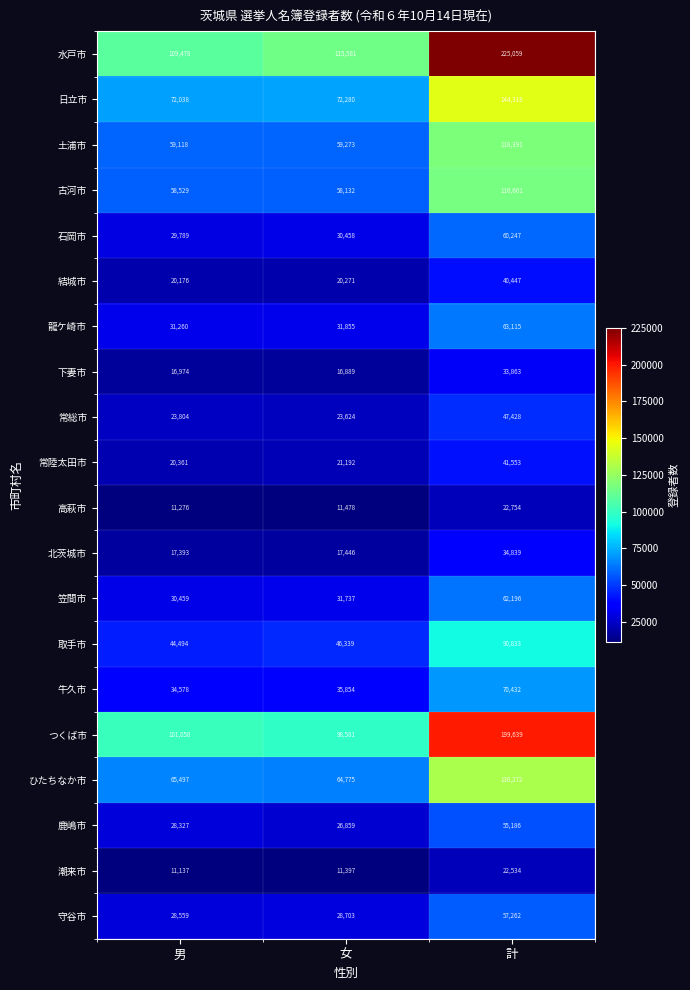

What is the difference between the maximum and minimum values in the 水戸市 series?

115581